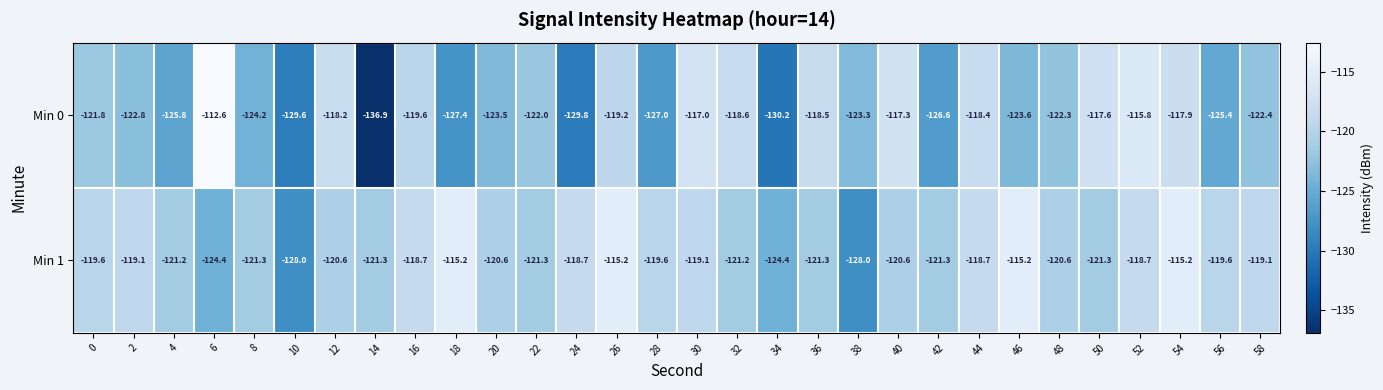

What is the difference between the highest and lowest values at 16?

0.9